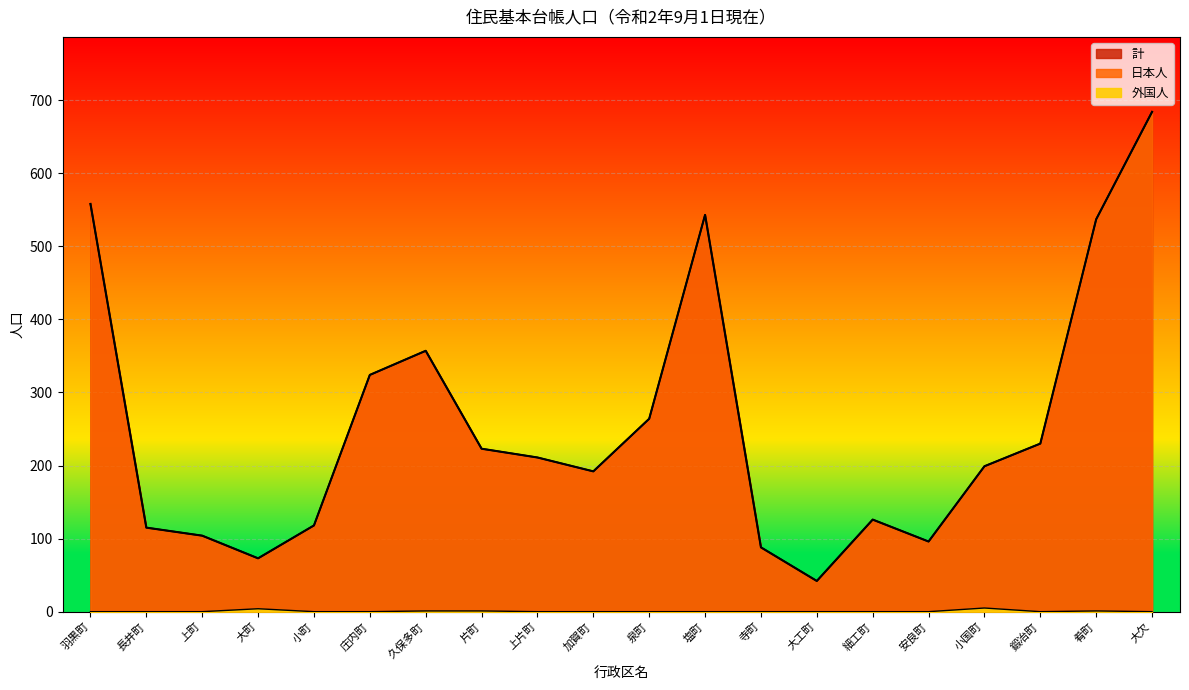

True or false: 日本人 and 計 intersect in this chart.

False